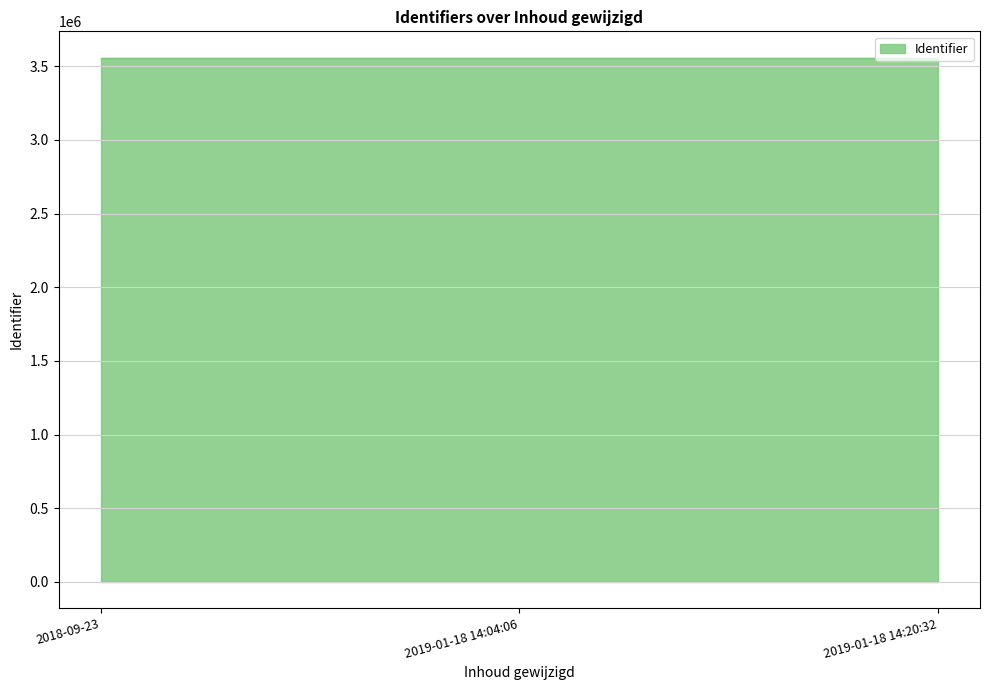

How many lines are shown in the chart?

1